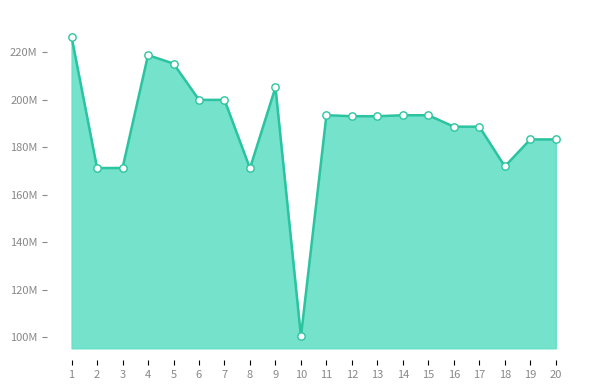

Which has a higher value, 15 or 6?

6